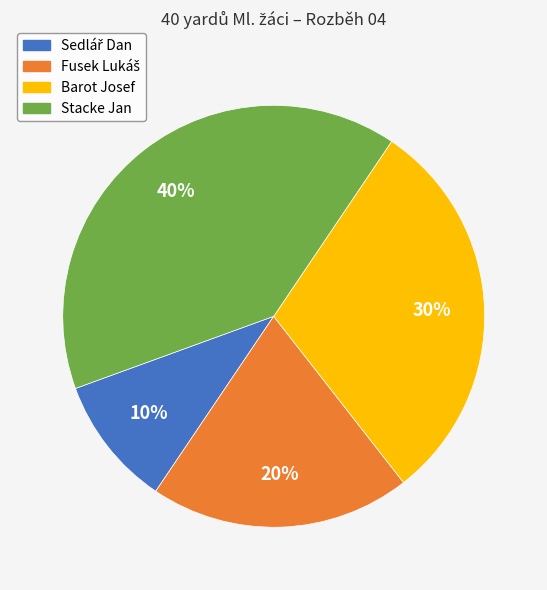

Is it true that Stacke Jan is 40% of the pie?

True